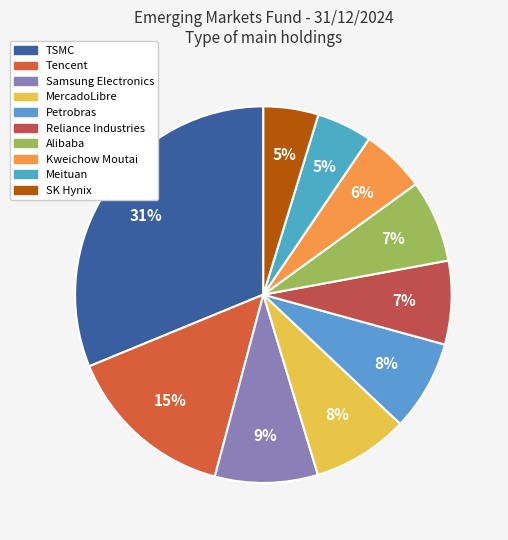

To the nearest percent, what is the difference between the largest and smallest slice percentages?

26%